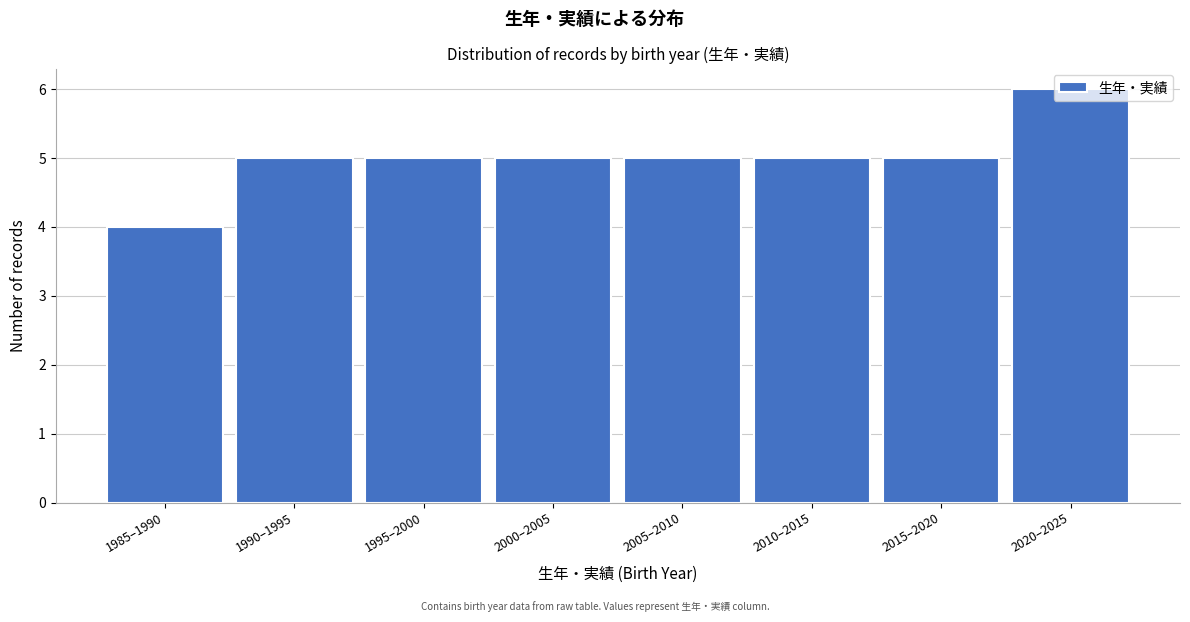

The chart shows a value of 5 at 2015–2020. True or false?

True